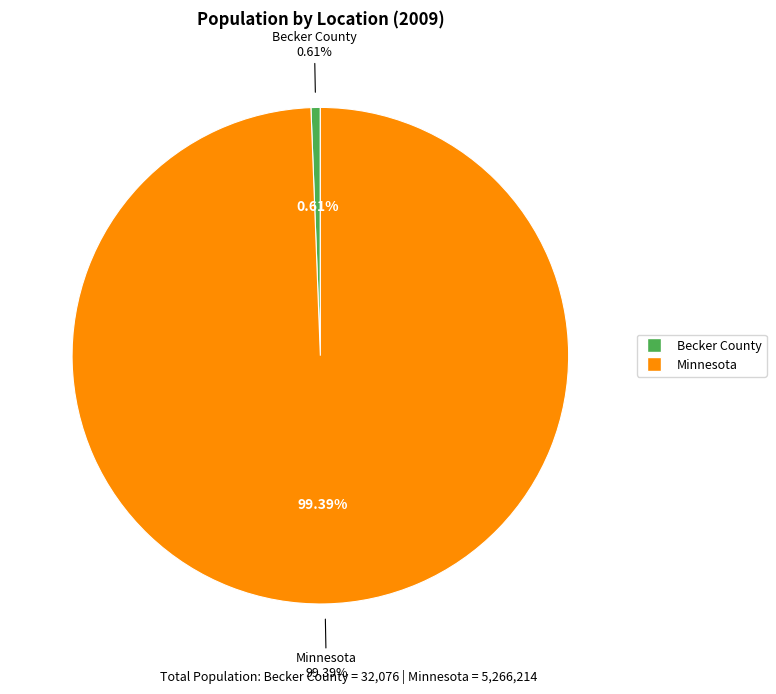

Count the number of slices in the pie.

2